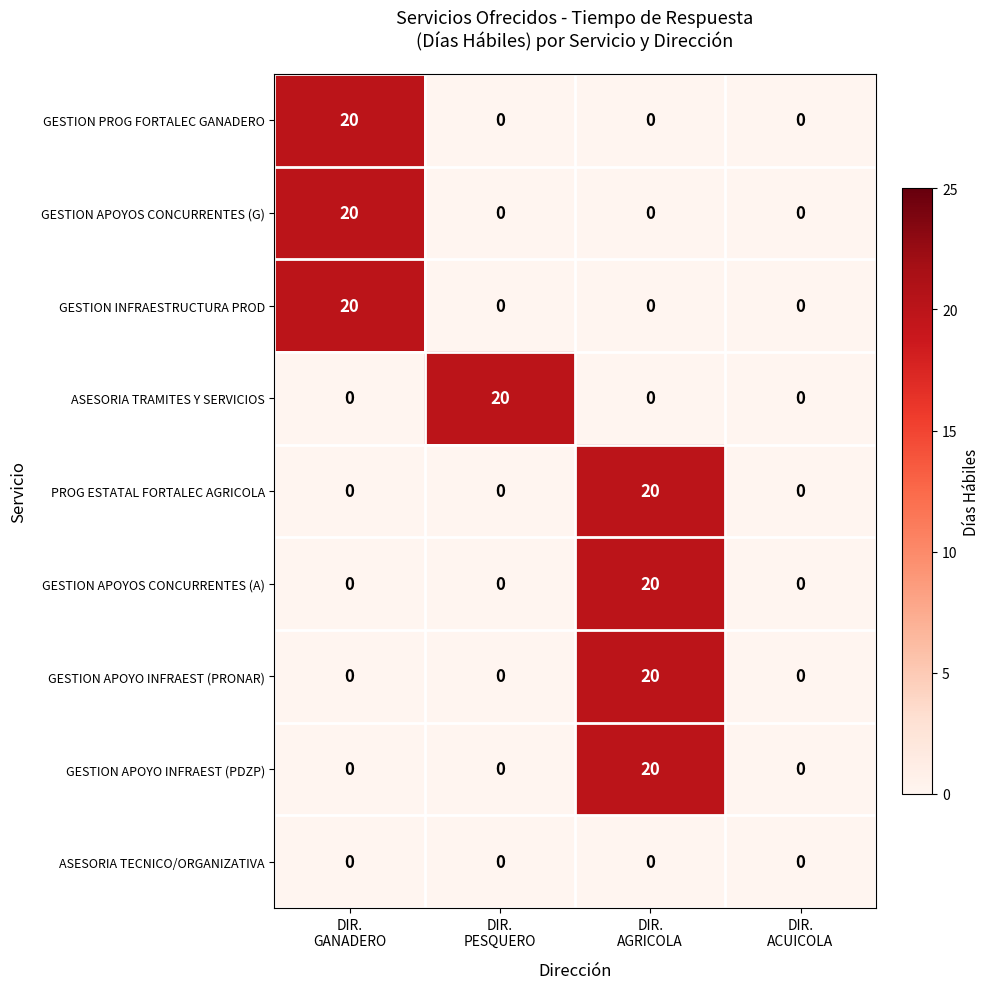

How many categories are shown in the chart?

4